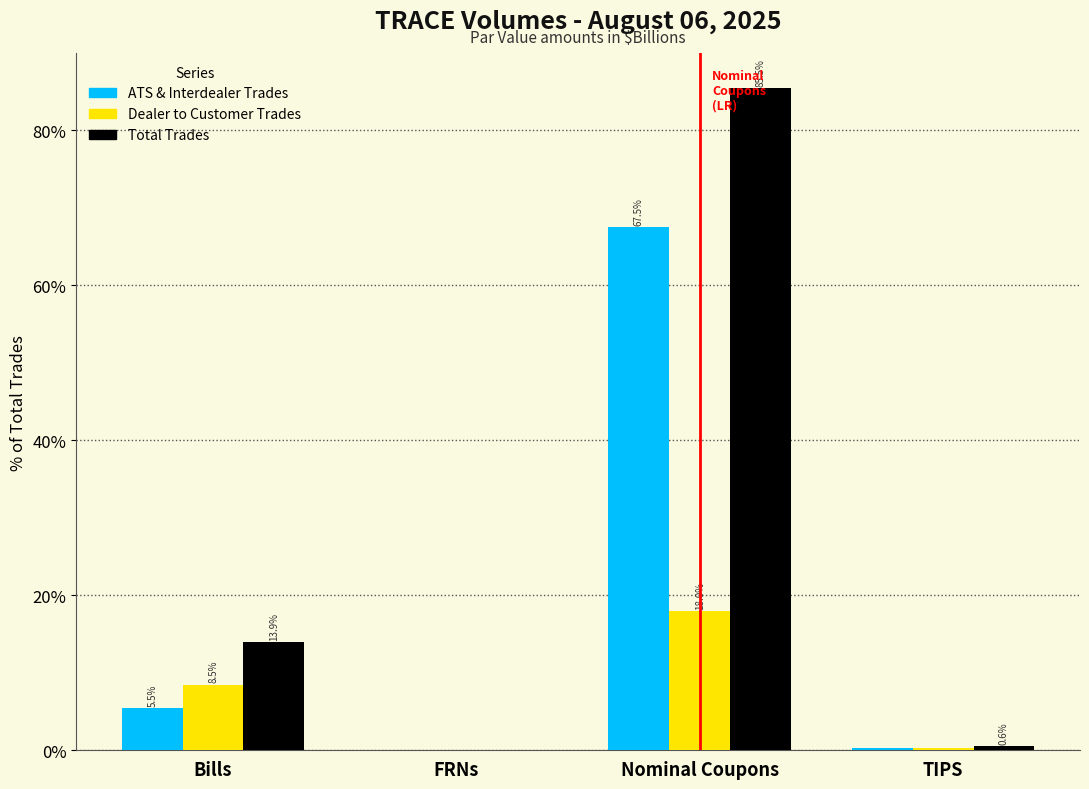

What is the highest value of the Total Trades series?

85.5